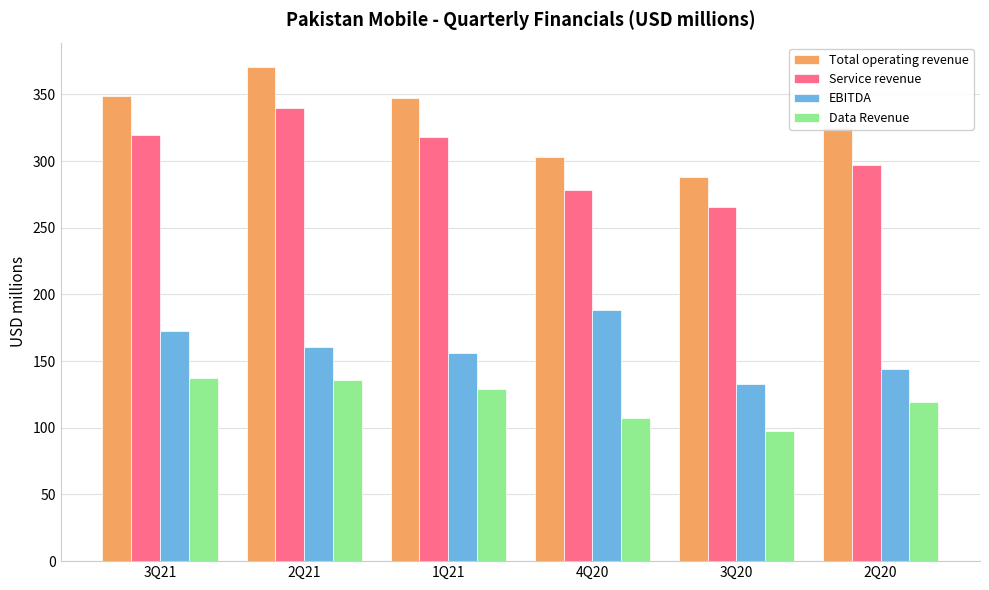

Does the chart contain stacked bars?

No